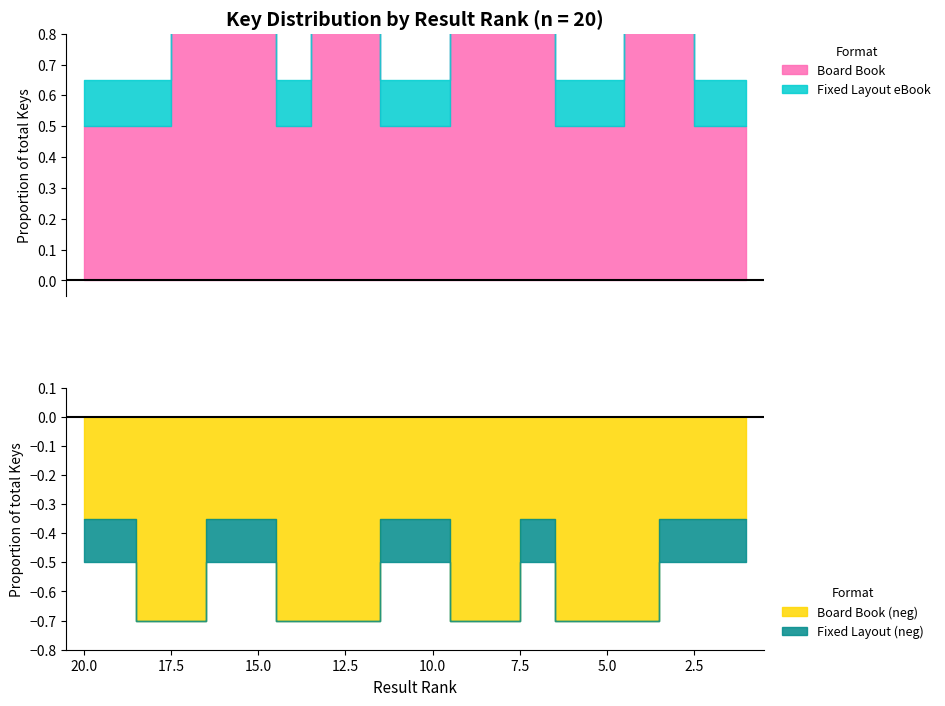

True or false: Board Book has a value of 290781971 at 20.

False